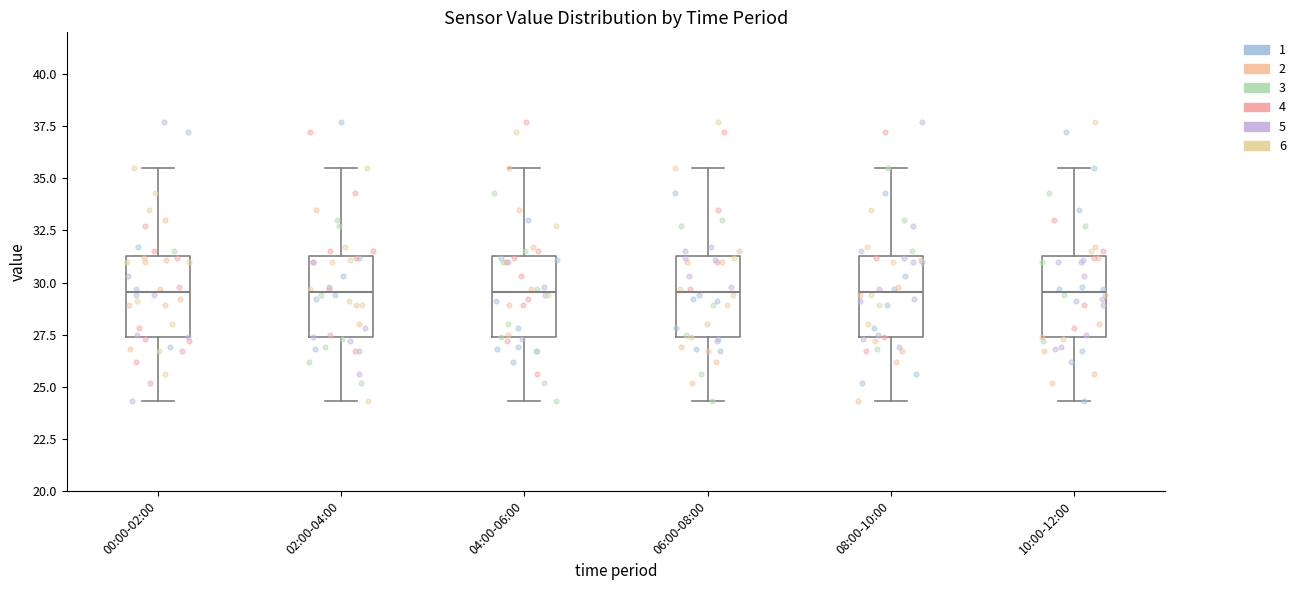

Where is the lower edge of the box for 08:00-10:00 on the y-axis? The values are not printed on the chart, so give them approximately, as read against the axis.

27.5